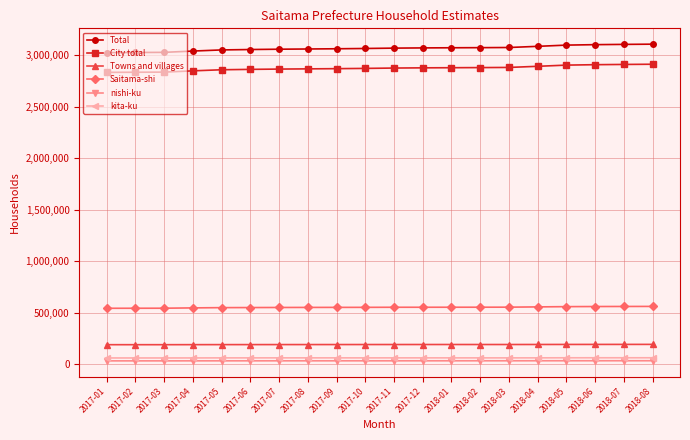

At how many categories does at least one series exceed 669959?

20